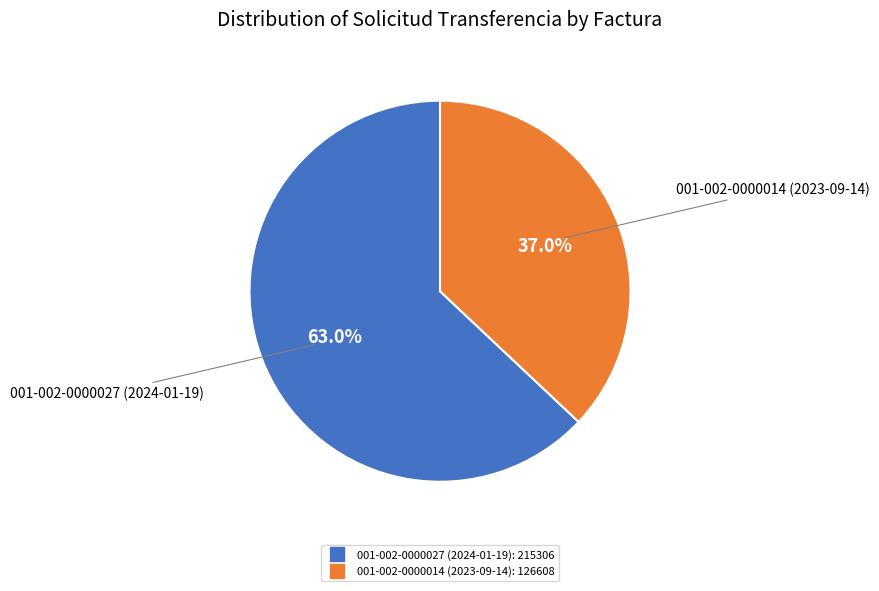

What percentage is the 001-002-0000027 (2024-01-19) slice, to the nearest percent?

63%